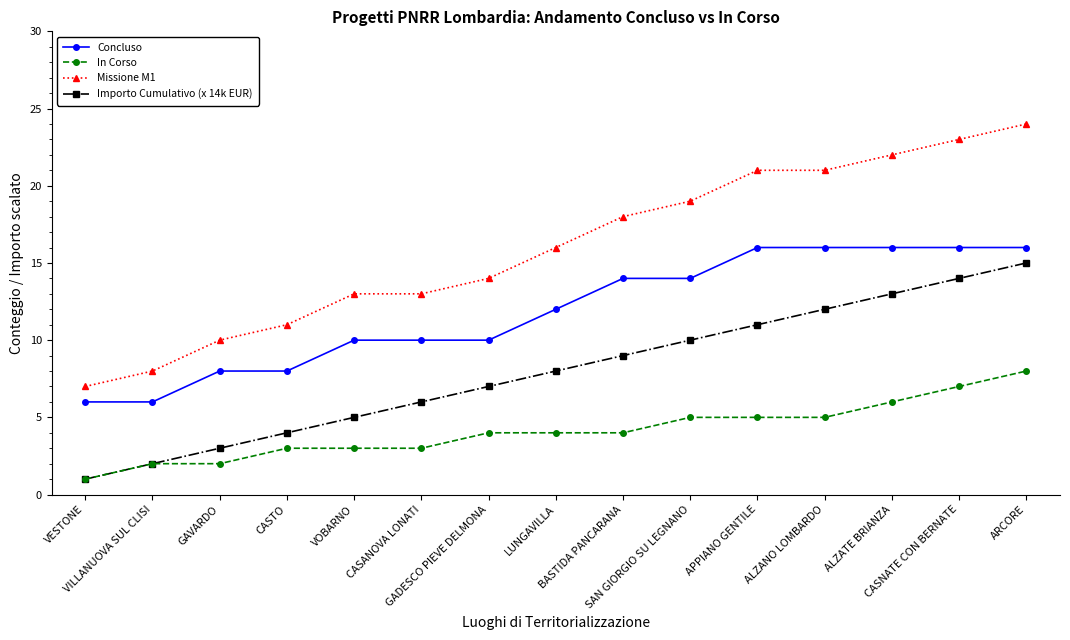

What is the value of the Concluso point at the 3rd from the left?

8